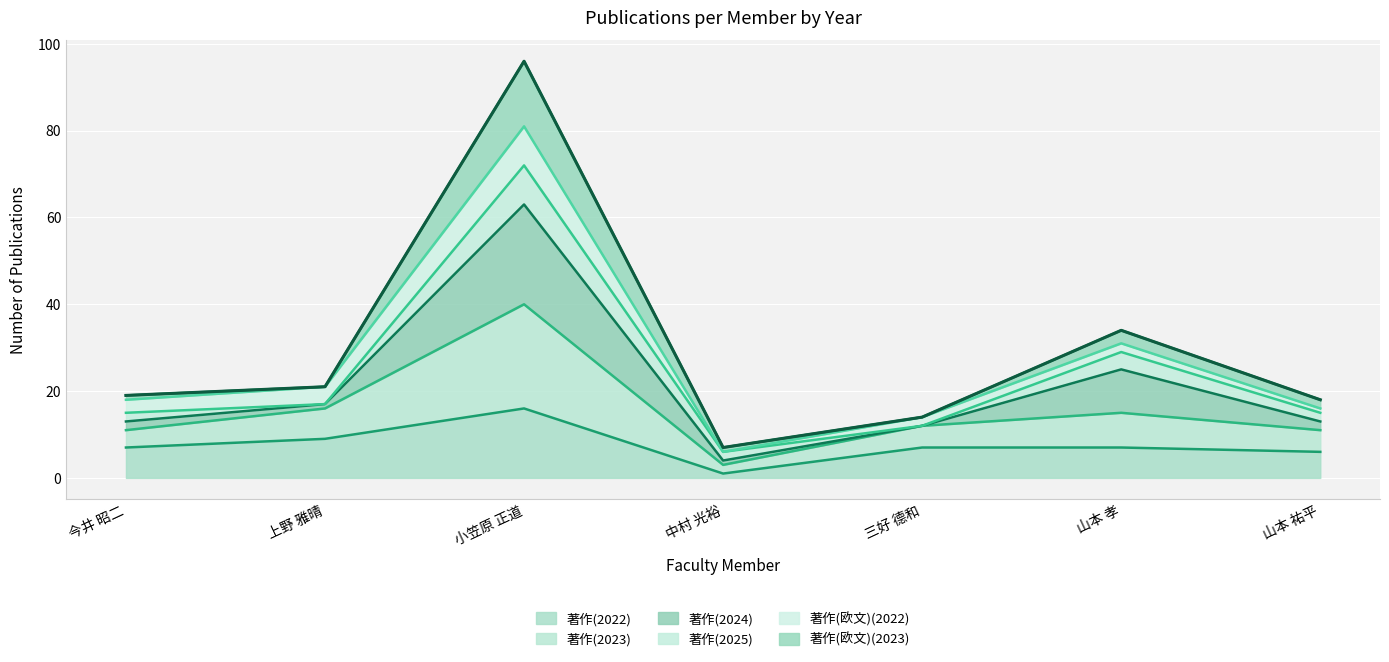

At which label does 著作(2022) reach its peak?

小笠原 正道